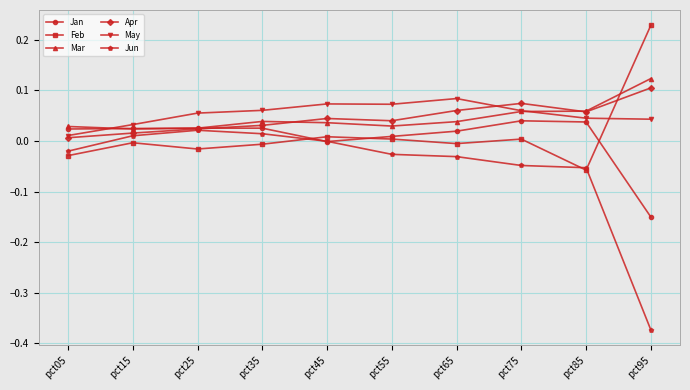

Which label corresponds to the largest value in the chart?

pct95